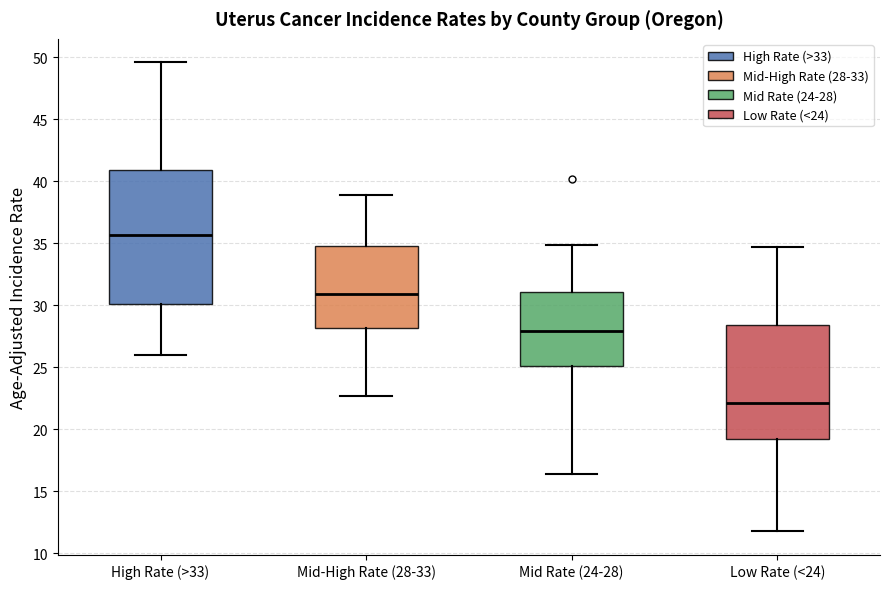

Reading left to right, read every box against the y-axis: the position of its median line, the range the box covers, and the ends of its whiskers. The values are not printed on the chart, so give them approximately, as read against the axis.

High Rate (>33): median 35.5, box 30.0 to 41.0, whiskers 26.0 to 49.5
Mid-High Rate (28-33): median 31.0, box 28.0 to 35.0, whiskers 22.5 to 39.0
Mid Rate (24-28): median 28.0, box 25.0 to 31.0, whiskers 16.5 to 35.0
Low Rate (<24): median 22.0, box 19.0 to 28.5, whiskers 12.0 to 34.5